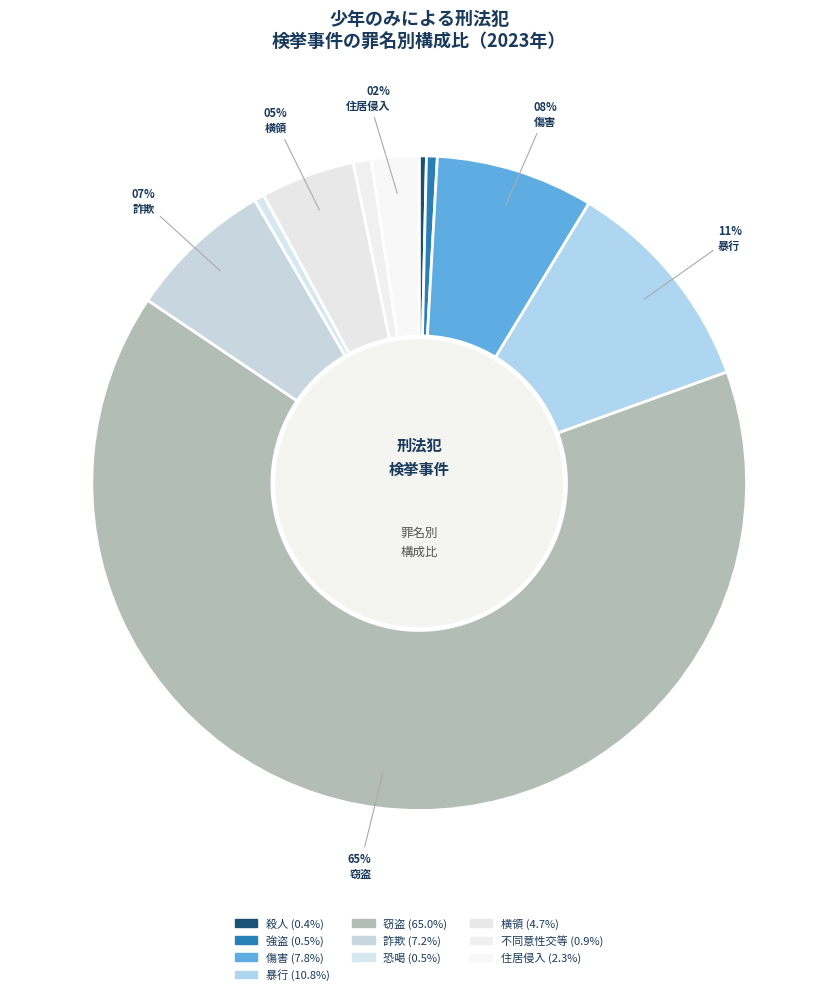

Is there any slice that represents more than half of the pie?

Yes